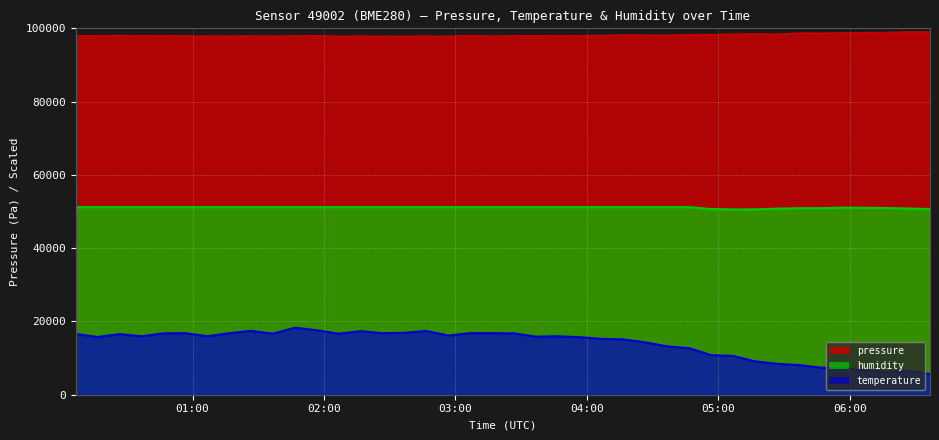

At which label is pressure closest to 98450?

2023-02-04T05:06:40